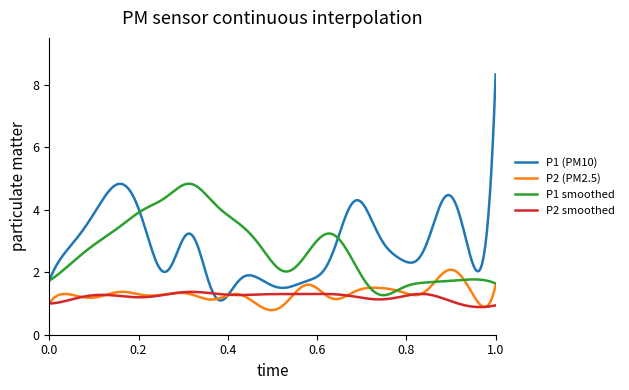

Which series has the largest range (max minus min)?

P1 (PM10)